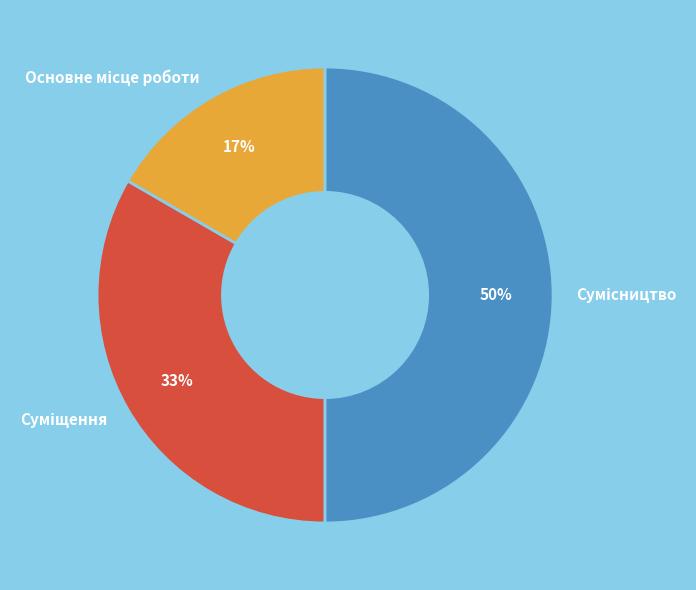

Count the number of slices in the pie.

3